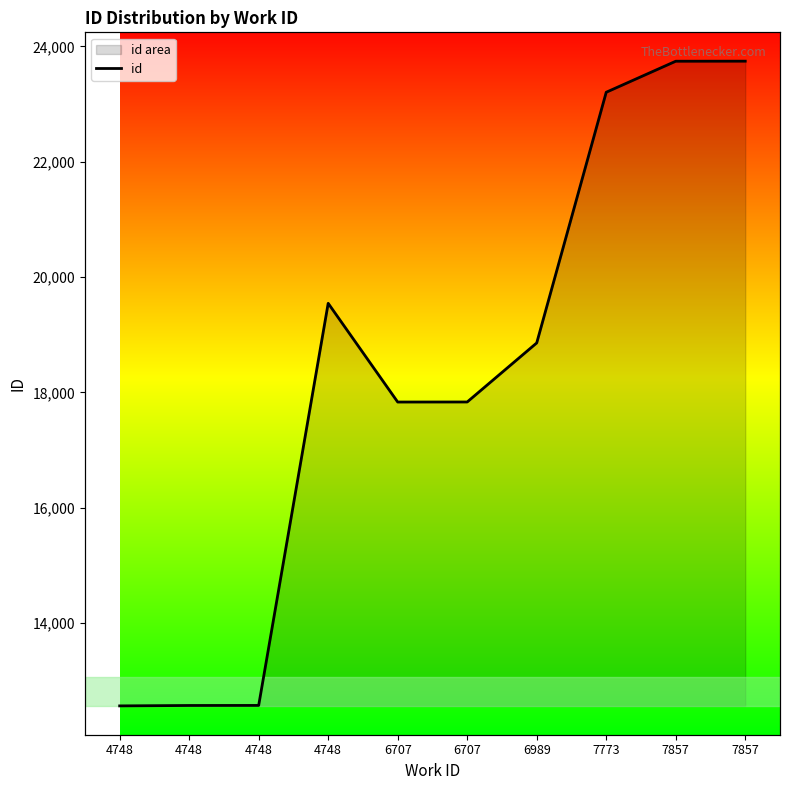

True or false: there are more than 2 points higher than both neighbors.

False